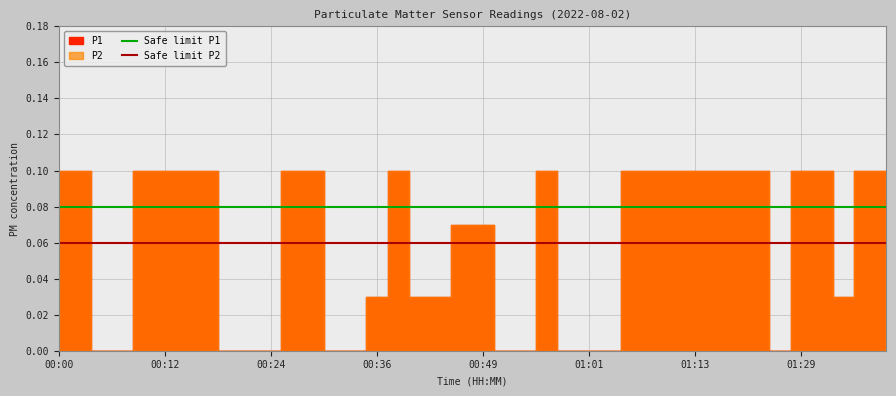

Which has a higher value, 00:00 or 00:12?

00:00